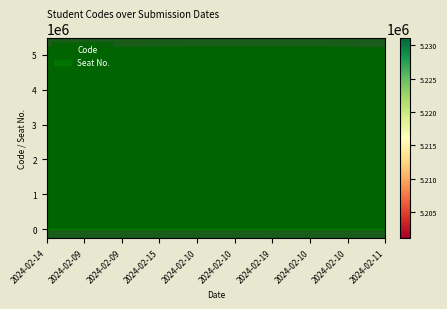

True or false: the data shows 5230968 at 2024-02-10.

True